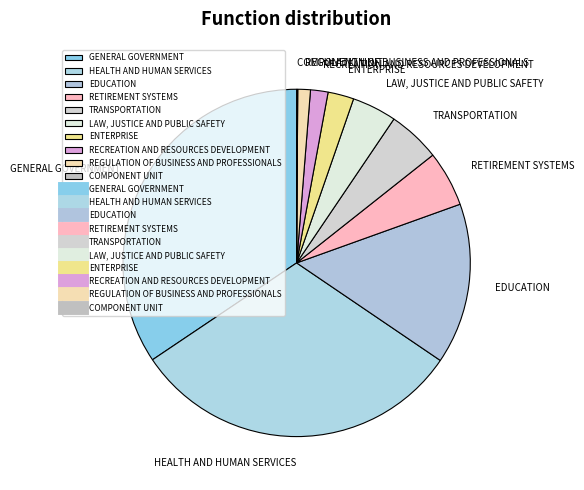

Is LAW, JUSTICE AND PUBLIC SAFETY the majority of the pie?

No